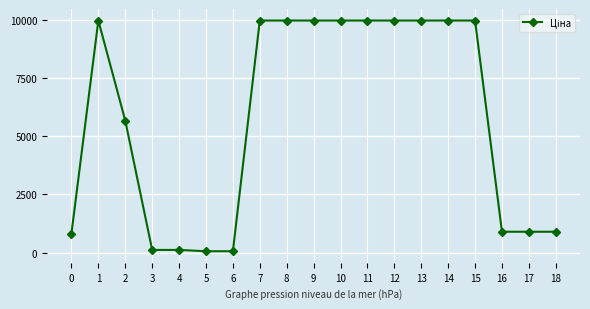

Is it true that the value at 16 is 1406.5?

False